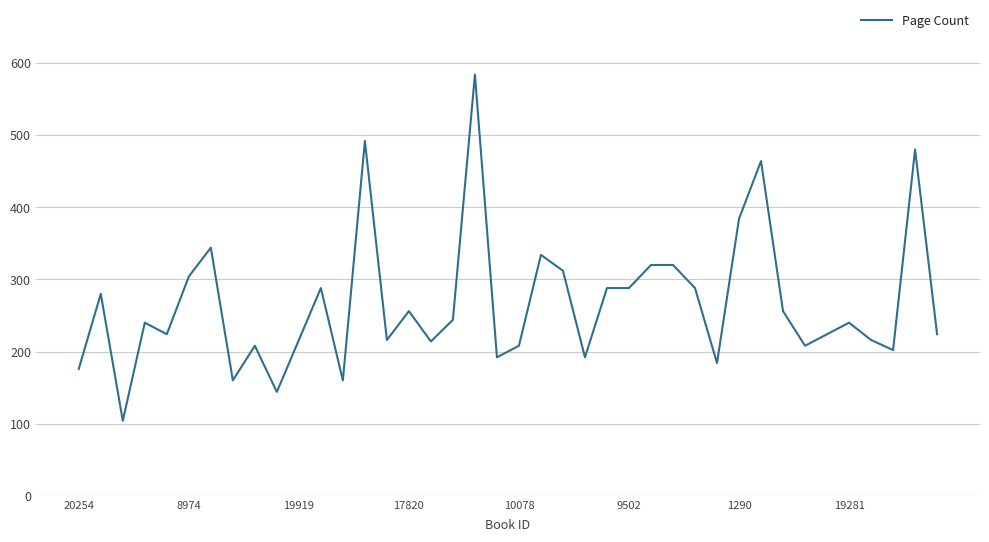

What is the greatest value displayed?

584